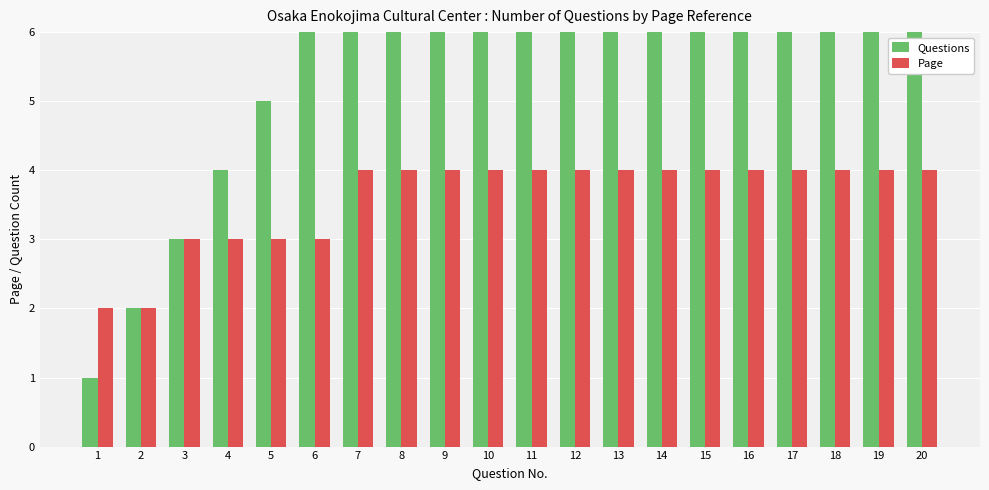

Reading left to right, list all the values displayed in this chart.

Questions: 1=1	2=2	3=3	4=4	5=5	6=6	7=7	8=8	9=9	10=10	11=11	12=12	13=13	14=14	15=15	16=16	17=17	18=18	19=19	20=20
Page: 1=2	2=2	3=3	4=3	5=3	6=3	7=4	8=4	9=4	10=4	11=4	12=4	13=4	14=4	15=4	16=4	17=4	18=4	19=4	20=4